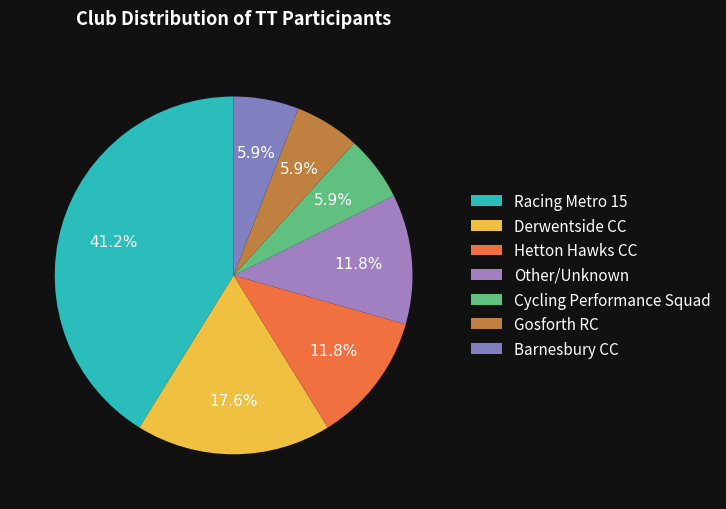

Does any single category account for the majority?

No